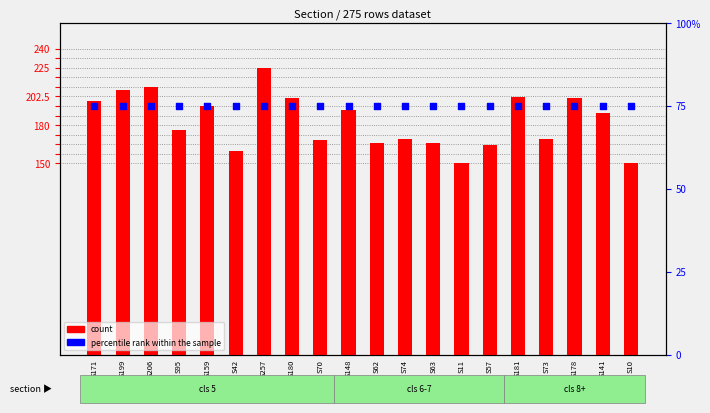

At how many categories does at least one series exceed 223?

1